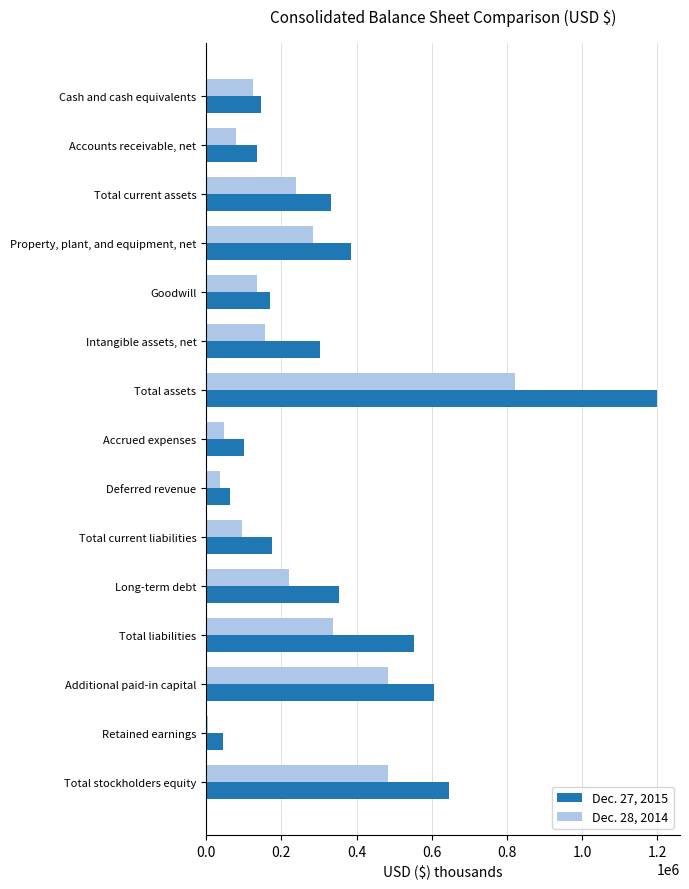

At which label does Dec. 28, 2014 reach its peak?

Total assets